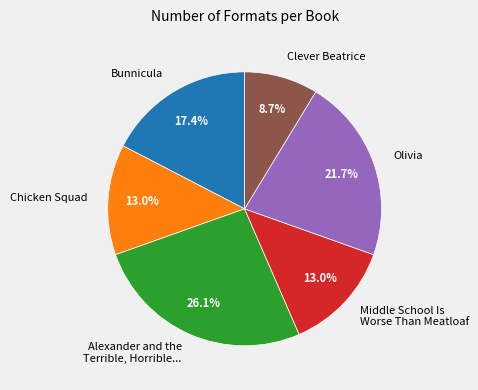

True or false: Chicken Squad accounts for 1% of the total.

False